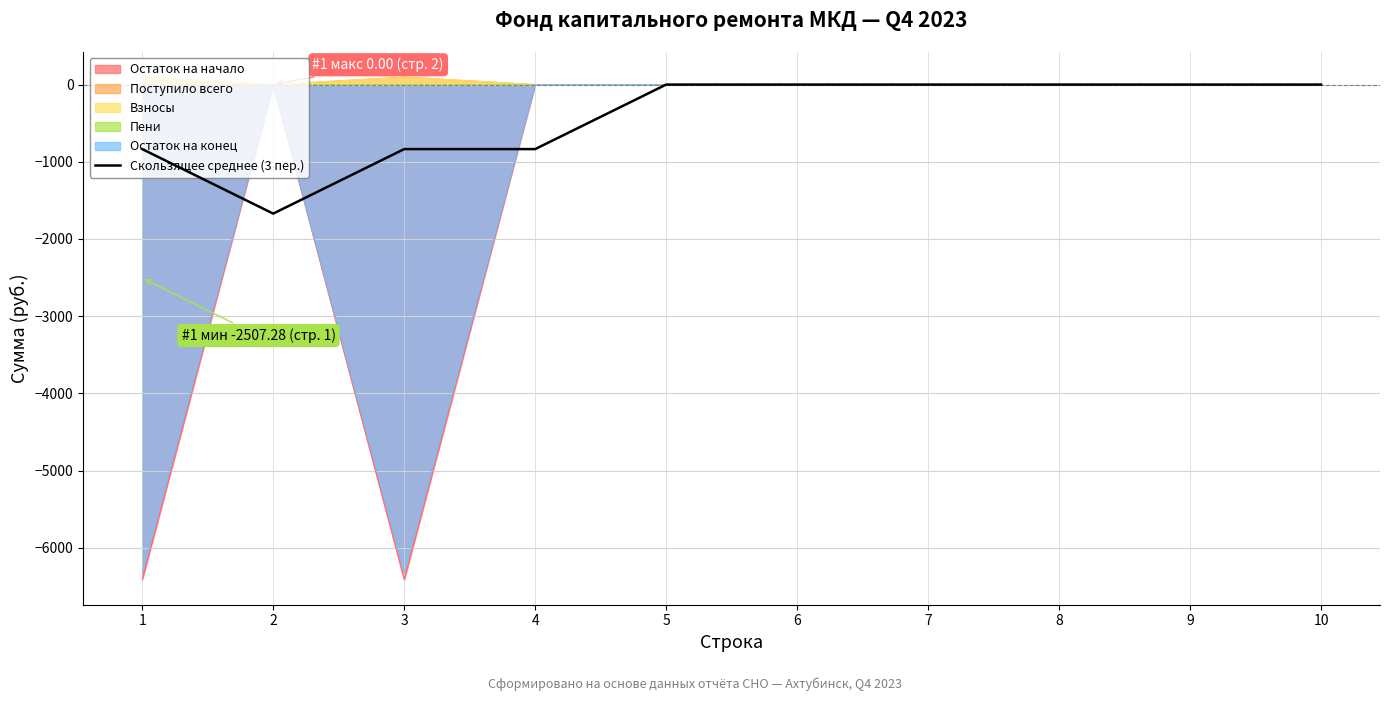

Reading right to left, what are all the values shown in this chart?

0.0	0.0	0.0	0.0	0.0	0.0	-835.8	-835.8	-1671.5	-835.8